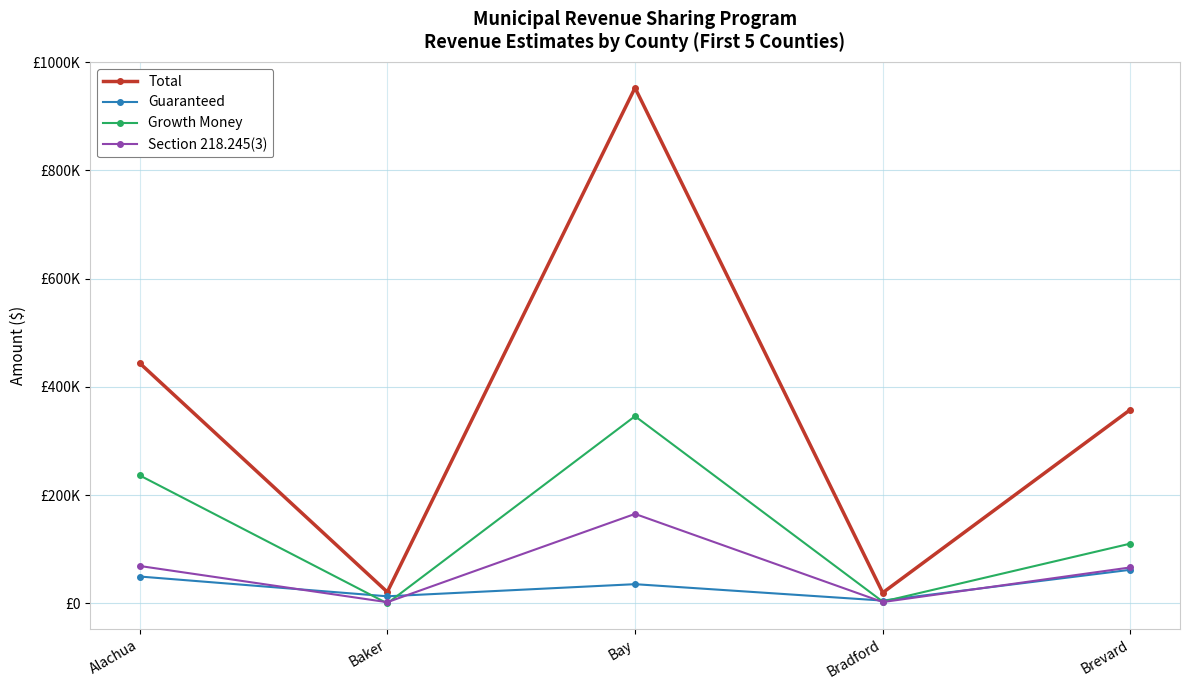

Which category has the highest value across all series?

Bay